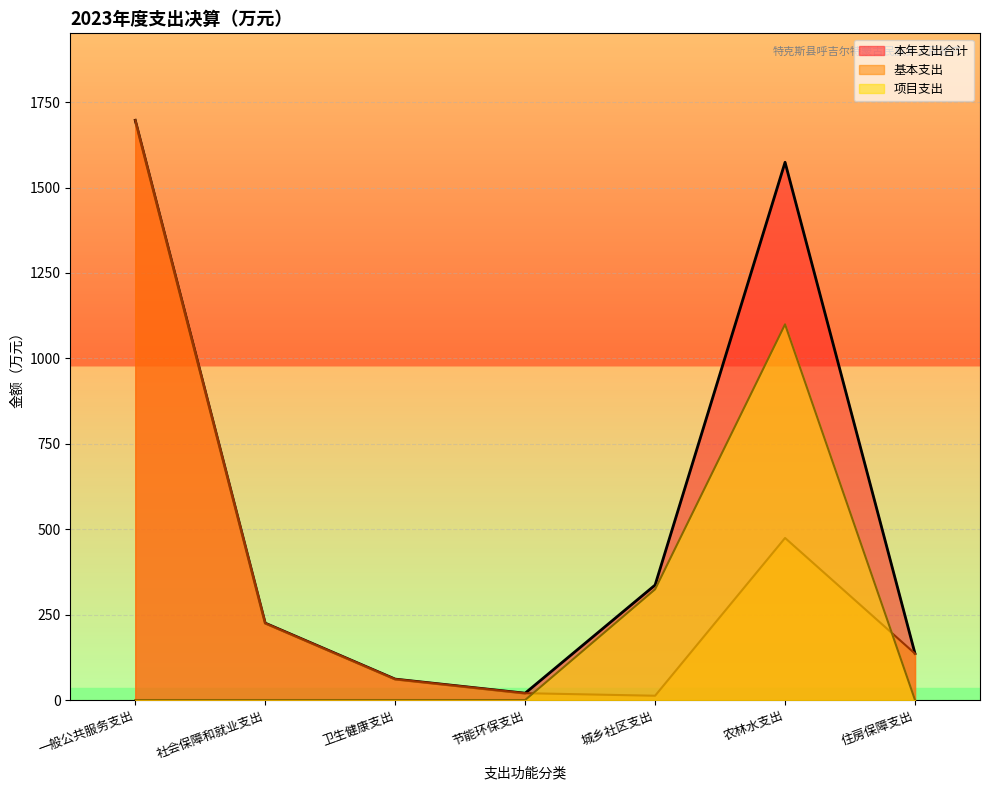

What are all the series names shown in the legend?

本年支出合计, 基本支出, 项目支出